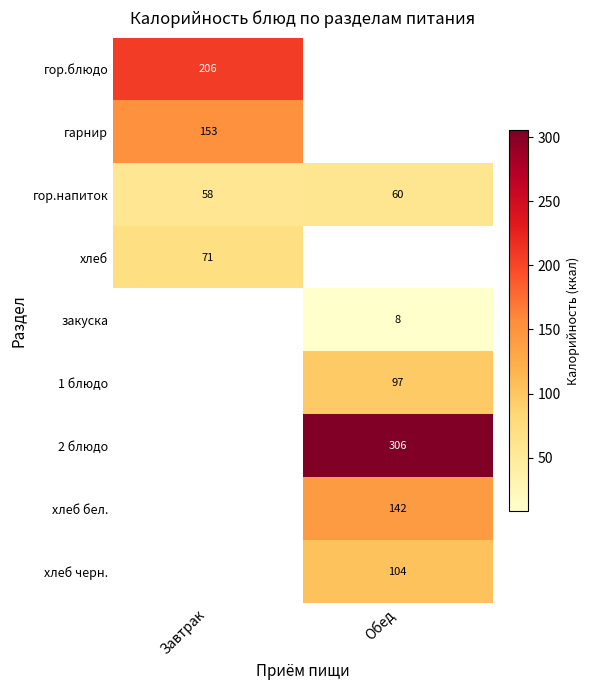

The хлеб бел. series shows 142 at Обед. True or false?

True